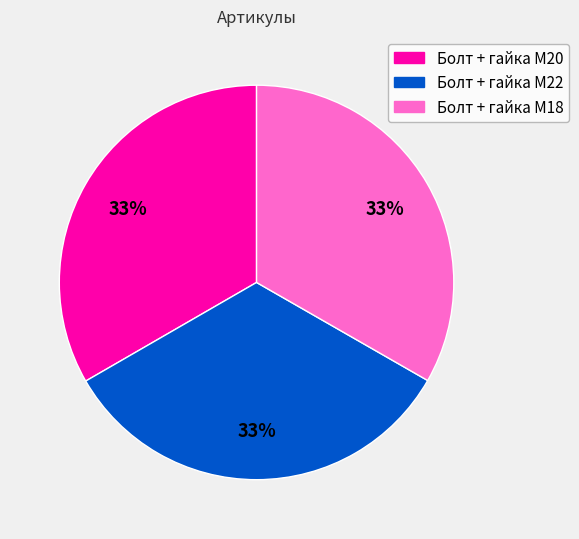

What percentage is the Болт + гайка M18 slice, to the nearest percent?

33%